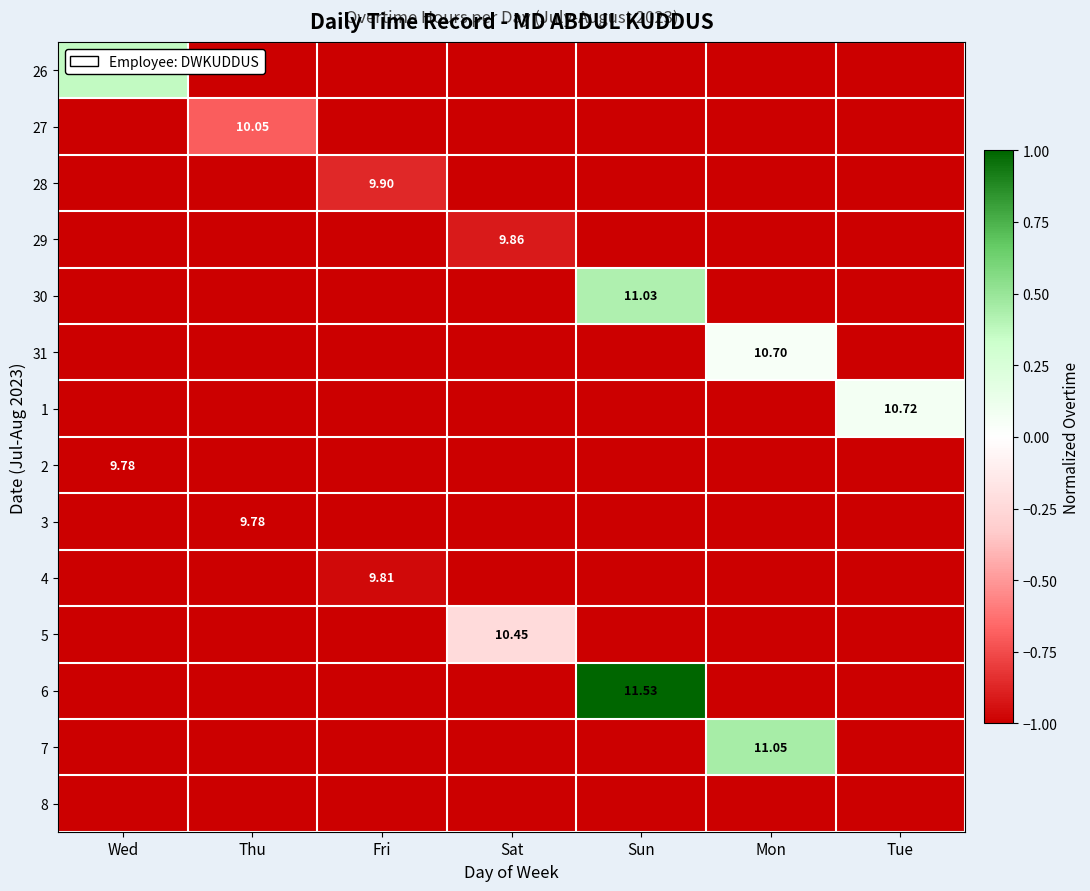

Count the number of categories in the chart.

7